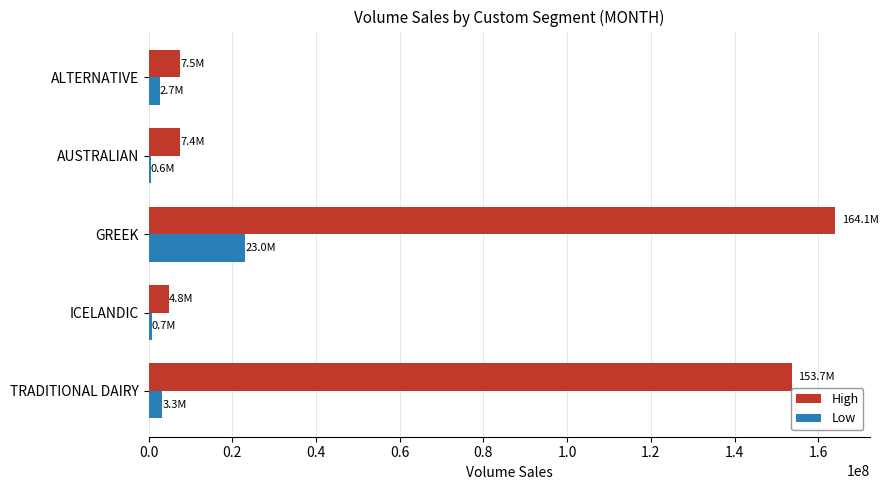

What is the average value of the Low series?

6030190.0